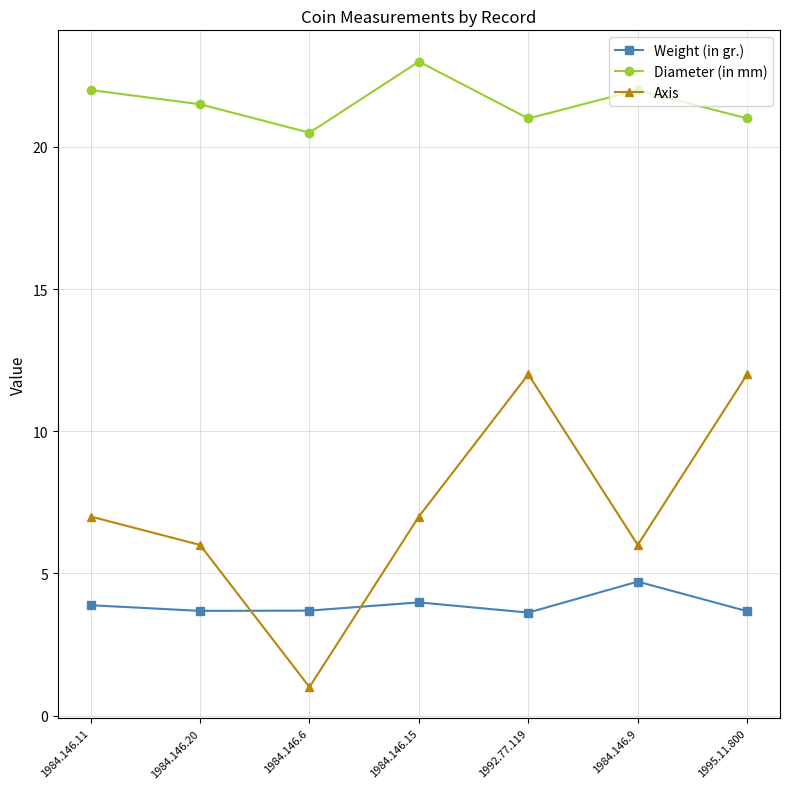

Which category has the highest value across all series?

1984.146.15